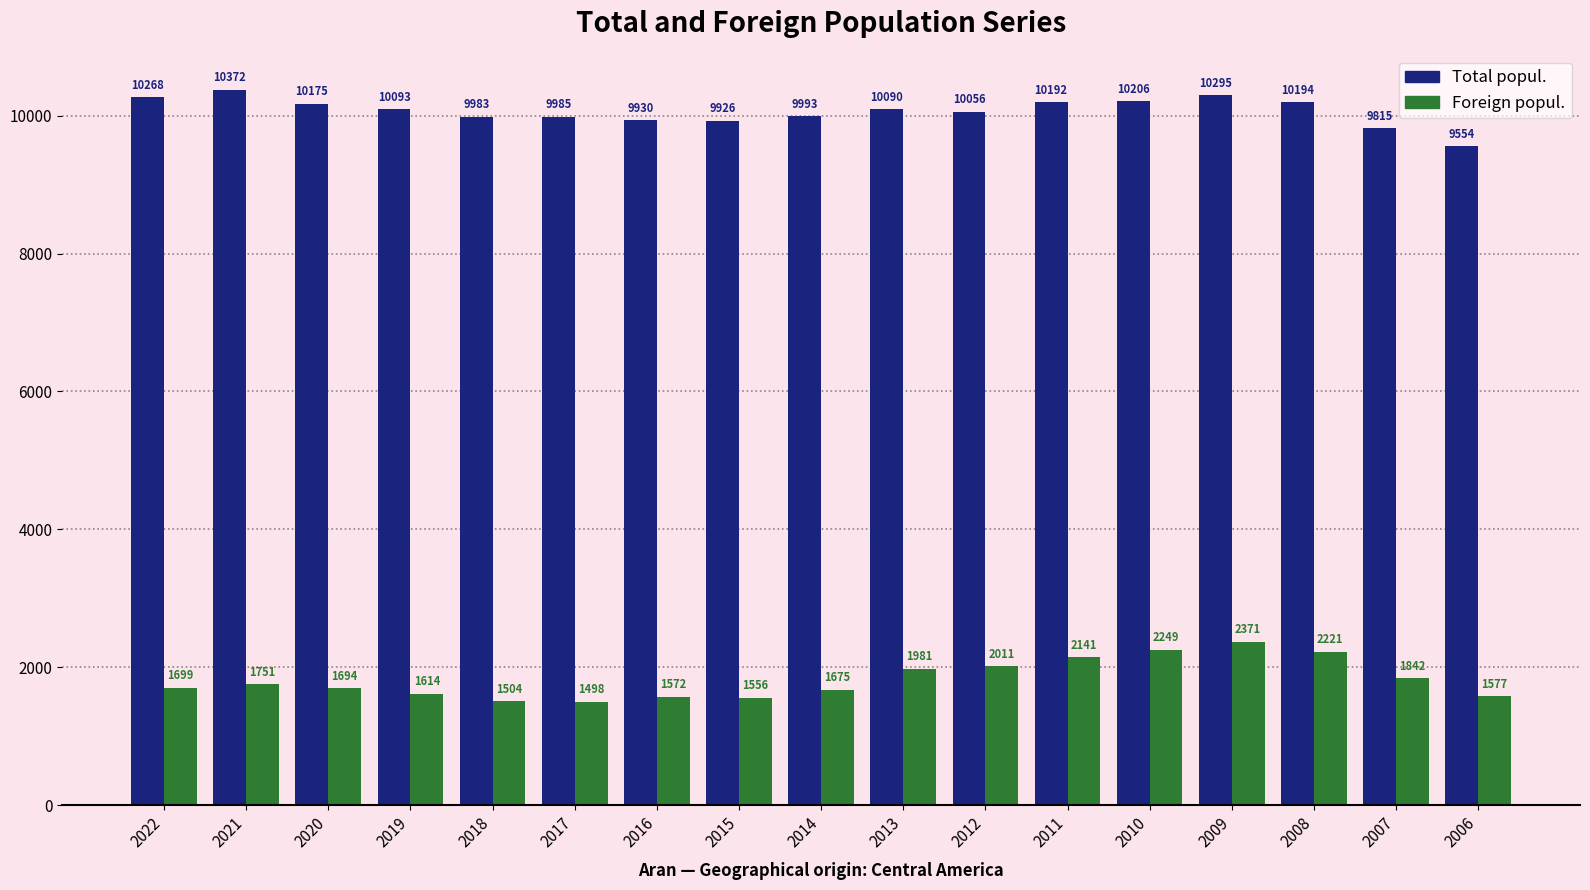

What is the total value across all series at 2008?

12415